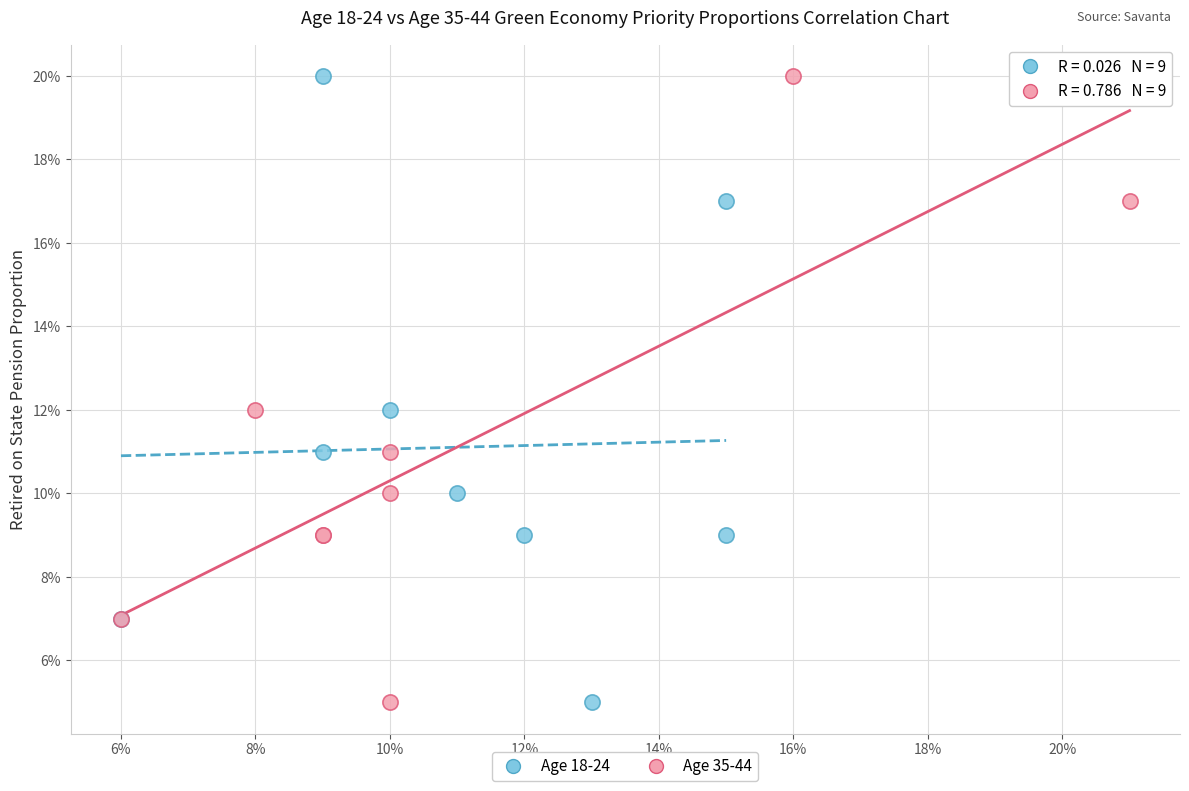

What are all the series names shown in the legend?

Age 18-24, Age 35-44